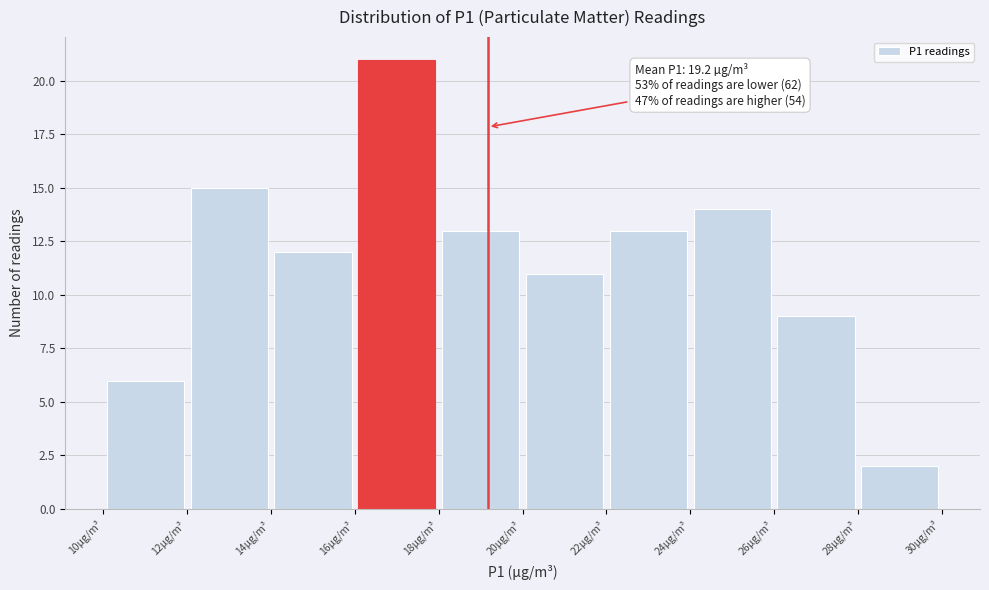

Which range on the x-axis has the tallest bar?

16 to 18